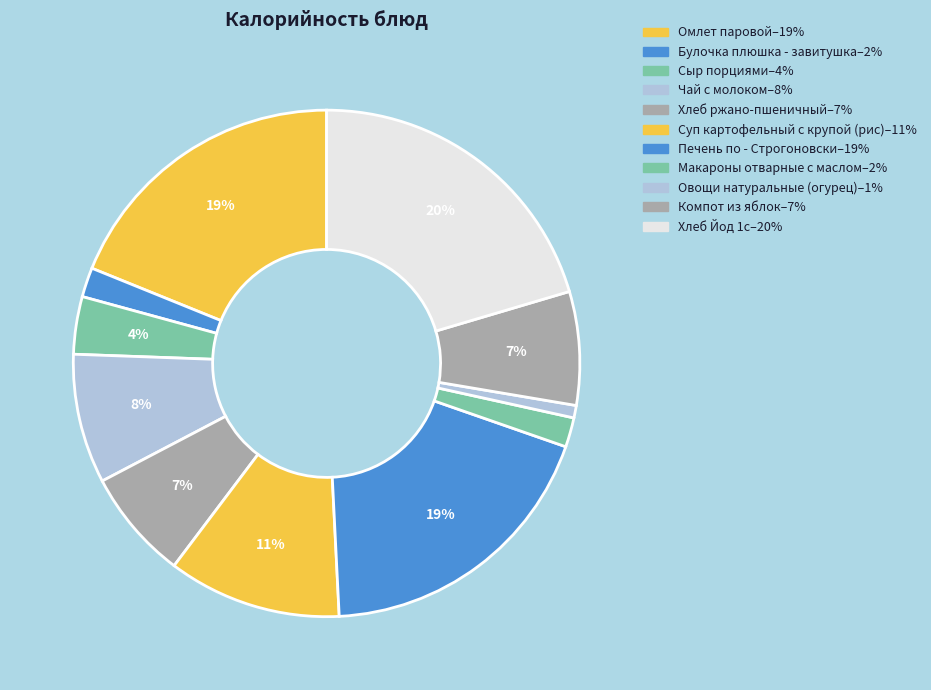

Is there any slice that represents more than half of the pie?

No